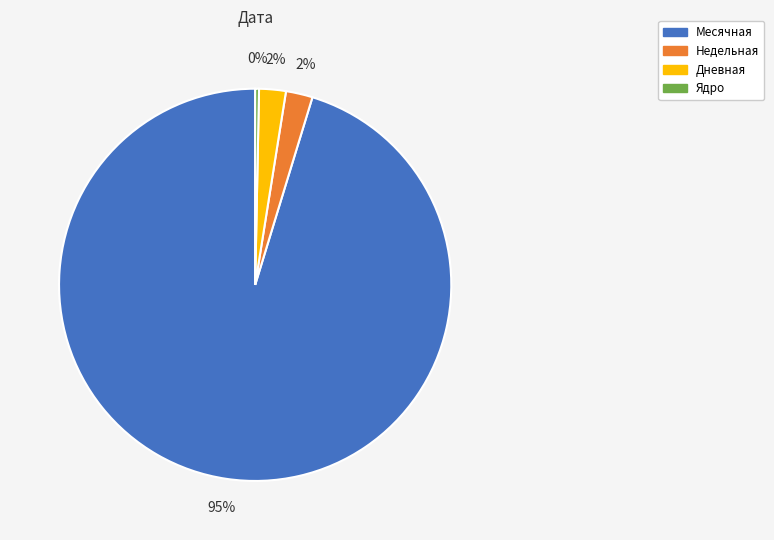

To the nearest percent, what is the average slice percentage?

25%